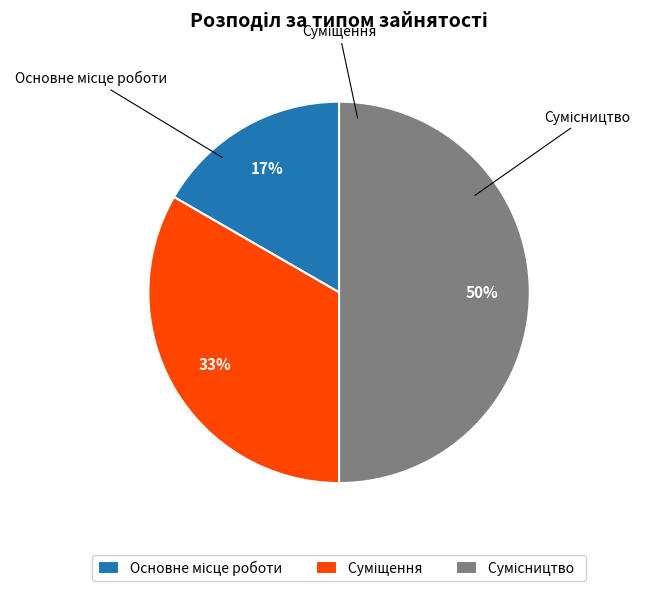

To the nearest percent, what is the difference between the largest and smallest slice percentages?

33%